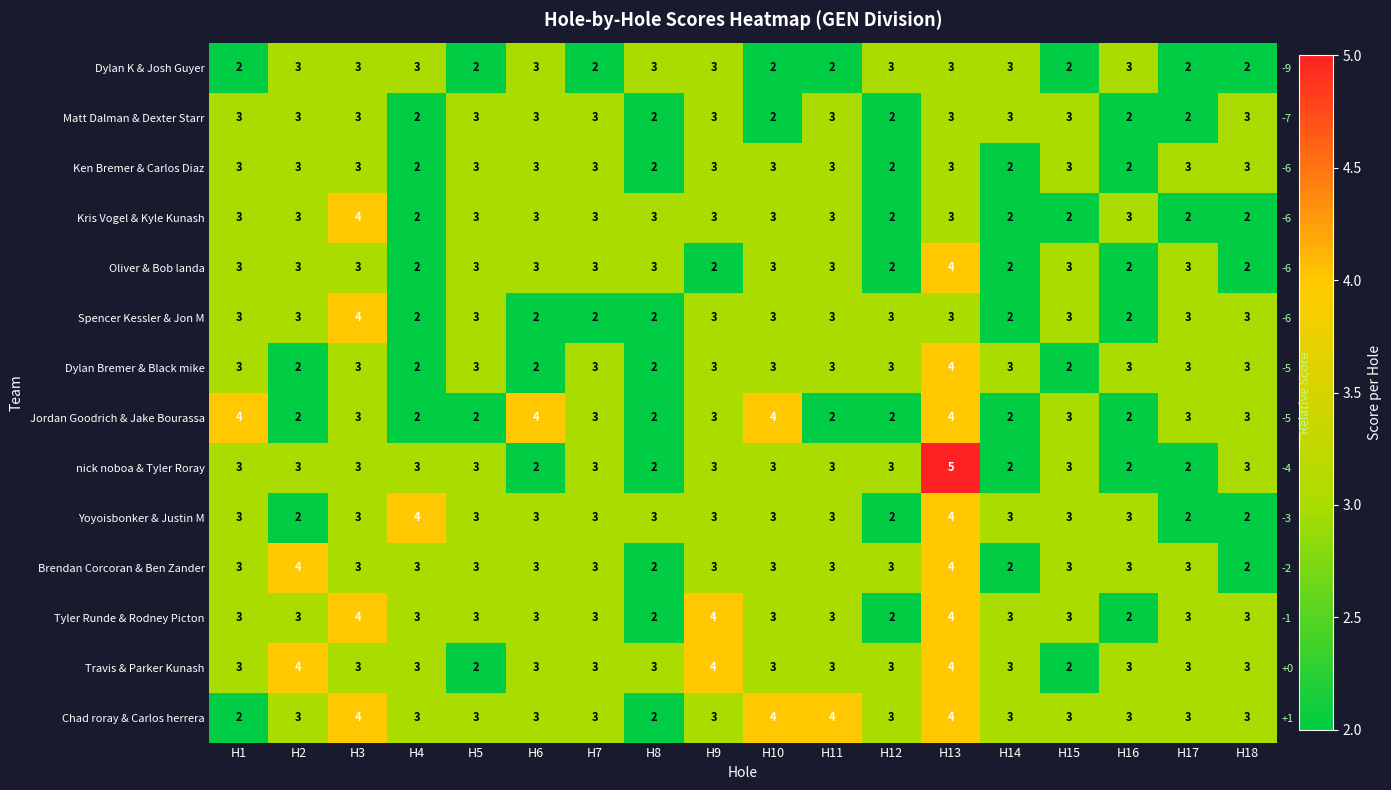

At H16, list the series in order from largest to smallest.

Dylan K & Josh Guyer, Kris Vogel & Kyle Kunash, Dylan Bremer & Black mike, Yoyoisbonker & Justin M, Brendan Corcoran & Ben Zander, Travis & Parker Kunash, Chad roray & Carlos herrera, Matt Dalman & Dexter Starr, Ken Bremer & Carlos Diaz, Oliver & Bob landa, Spencer Kessler & Jon M, Jordan Goodrich & Jake Bourassa, nick noboa & Tyler Roray, Tyler Runde & Rodney Picton